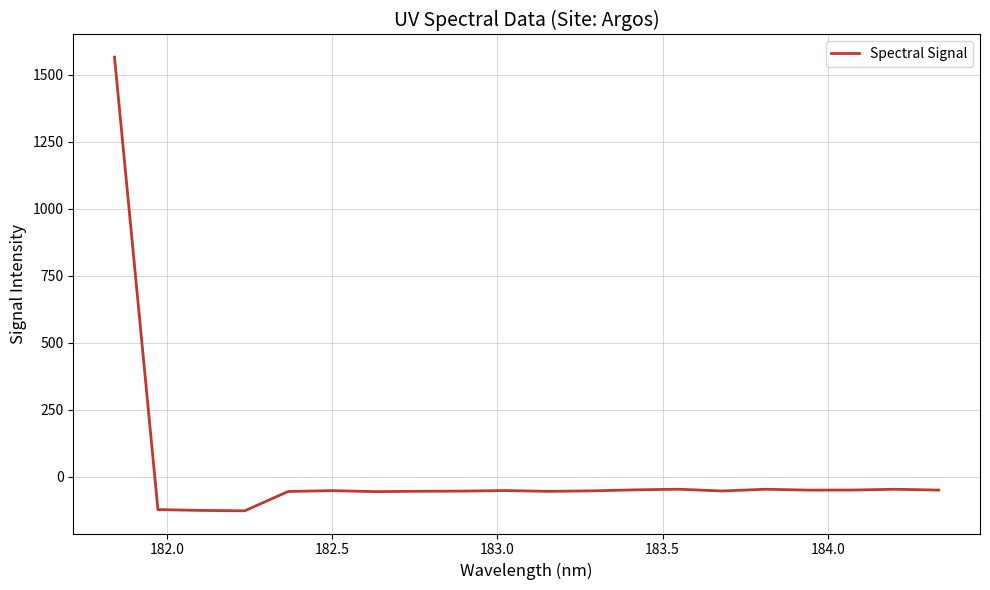

What is the maximum value shown in the chart?

1565.3